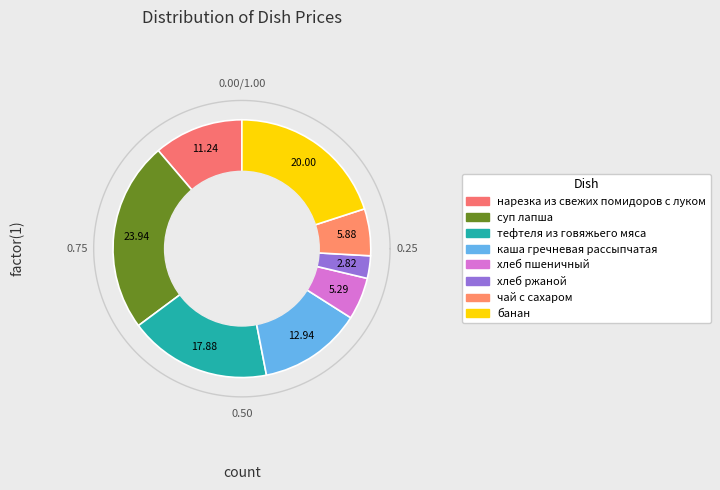

Does any single category account for the majority?

No